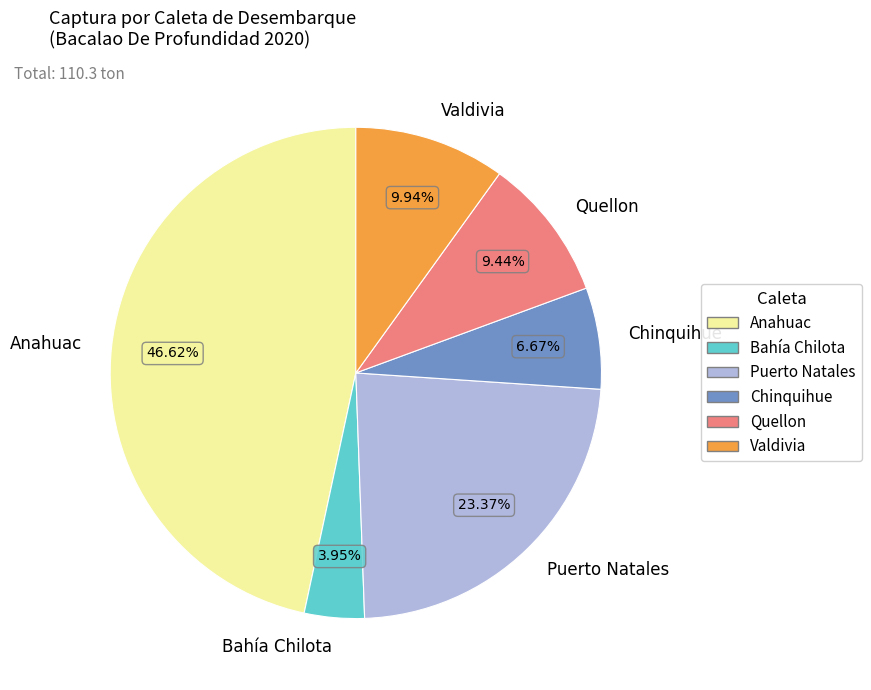

Which slice is the smallest?

Bahía Chilota